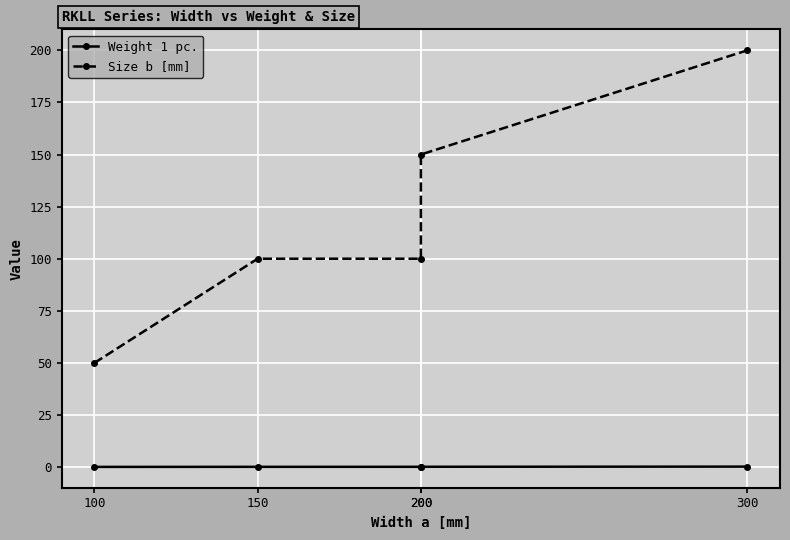

What is the average value of the Weight 1 pc. series?

0.2